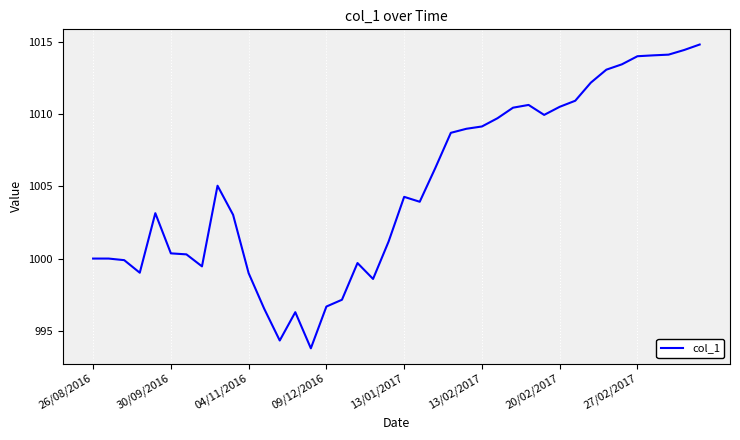

True or false: there are more than 1 points higher than both neighbors.

True